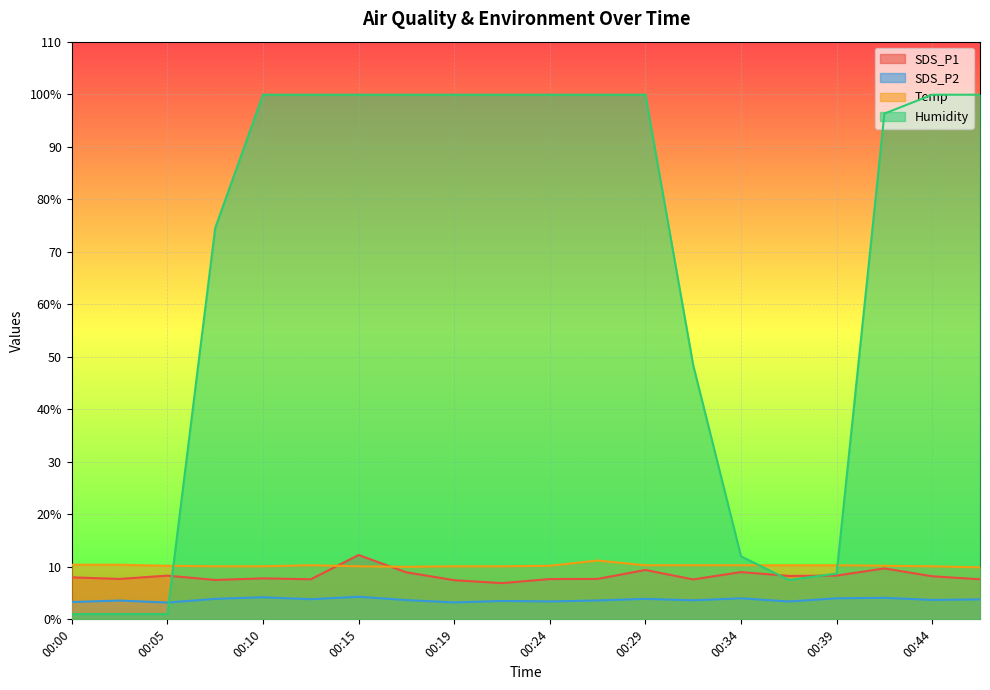

Which category has the lowest value in the Humidity series?

00:00